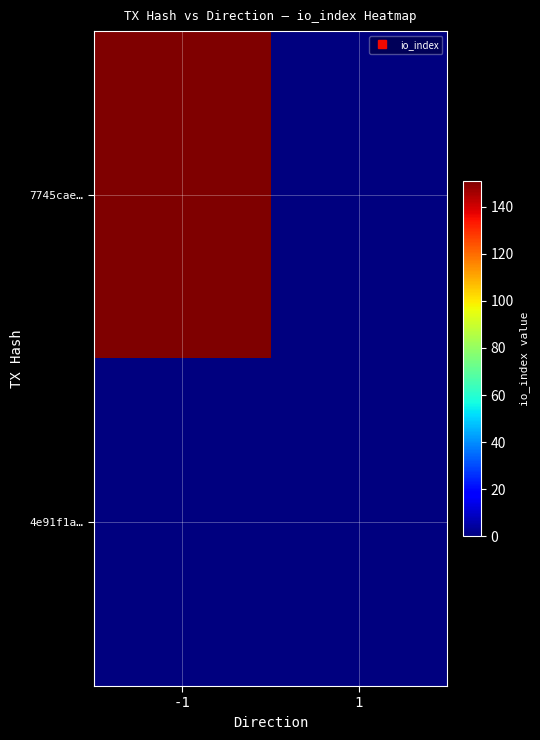

List the series in order of their overall mean, highest first.

7745cae…, 4e91f1a…